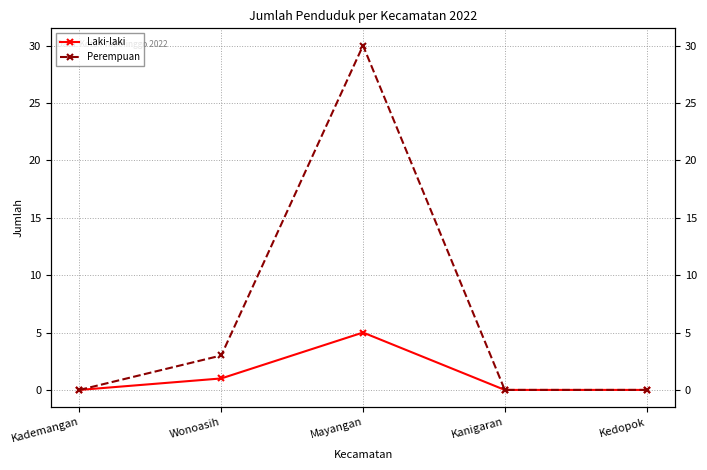

Rank the series at Kademangan from highest to lowest value.

Laki-laki, Perempuan